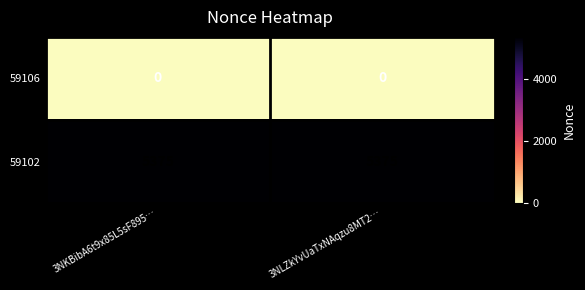

Count the number of categories in the chart.

2